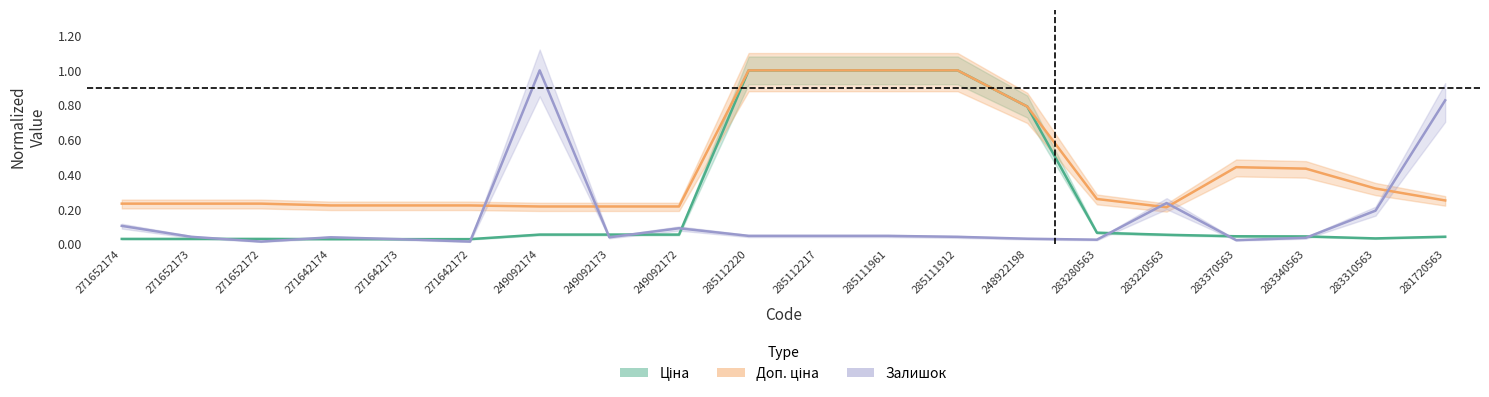

At how many categories does at least one series exceed 0?

20